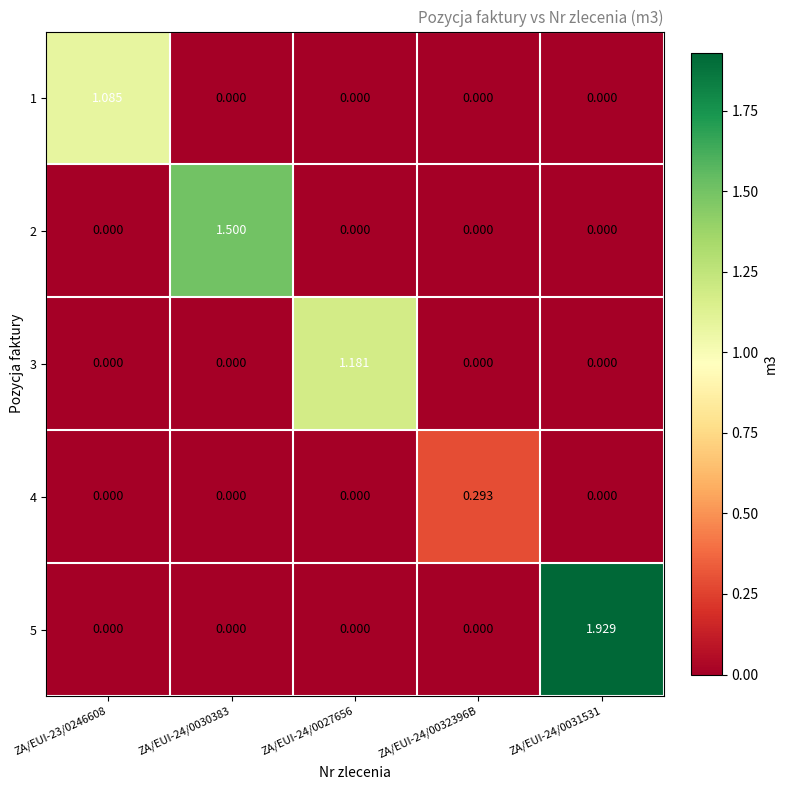

What is the greatest value displayed?

1.9